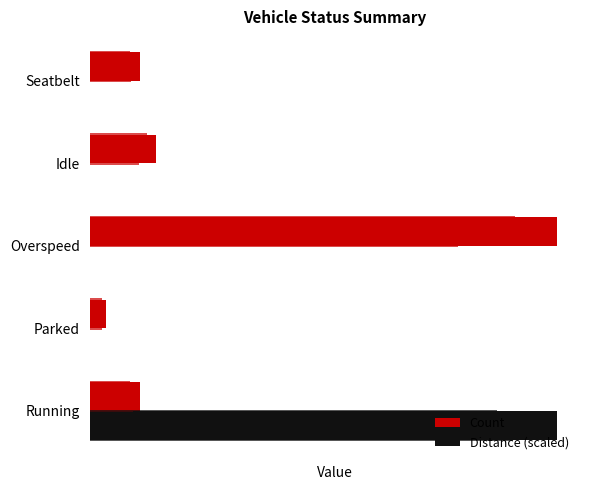

Reading right to left, transcribe all the data shown in this chart.

Count: 3.0	4.0	28.0	1.0	3.0
Distance (scaled): 0.0	0.0	0.0	0.0	28.0